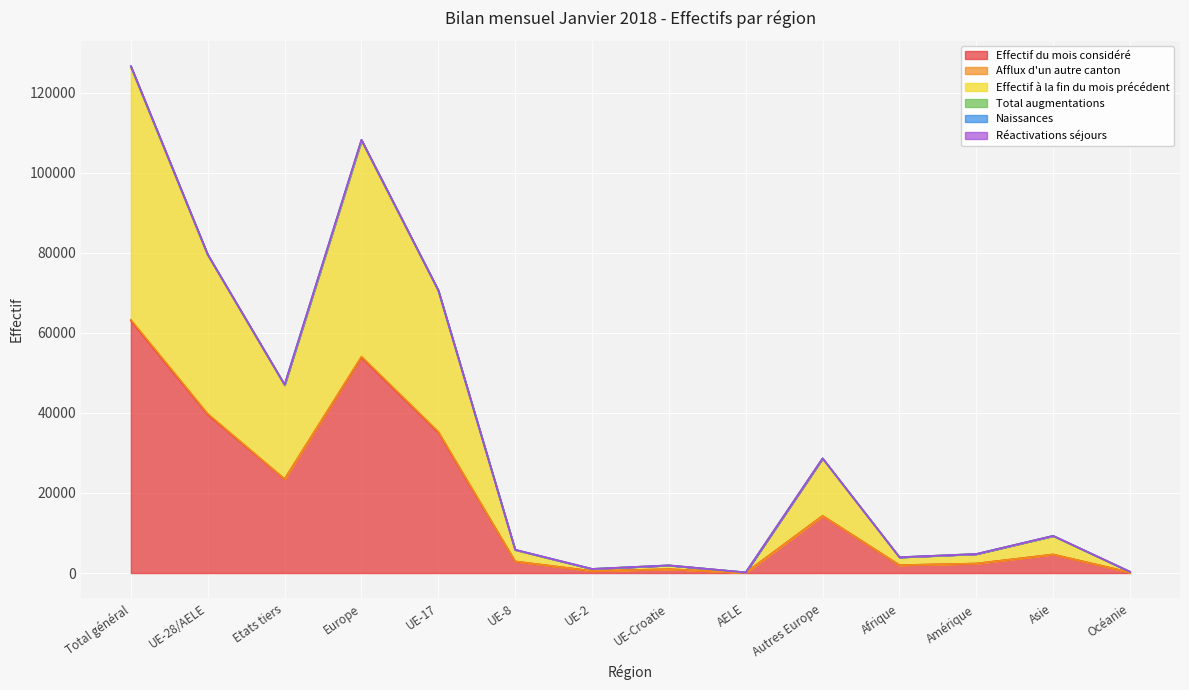

What is the value of the Naissances point at the 9th from the left?

156